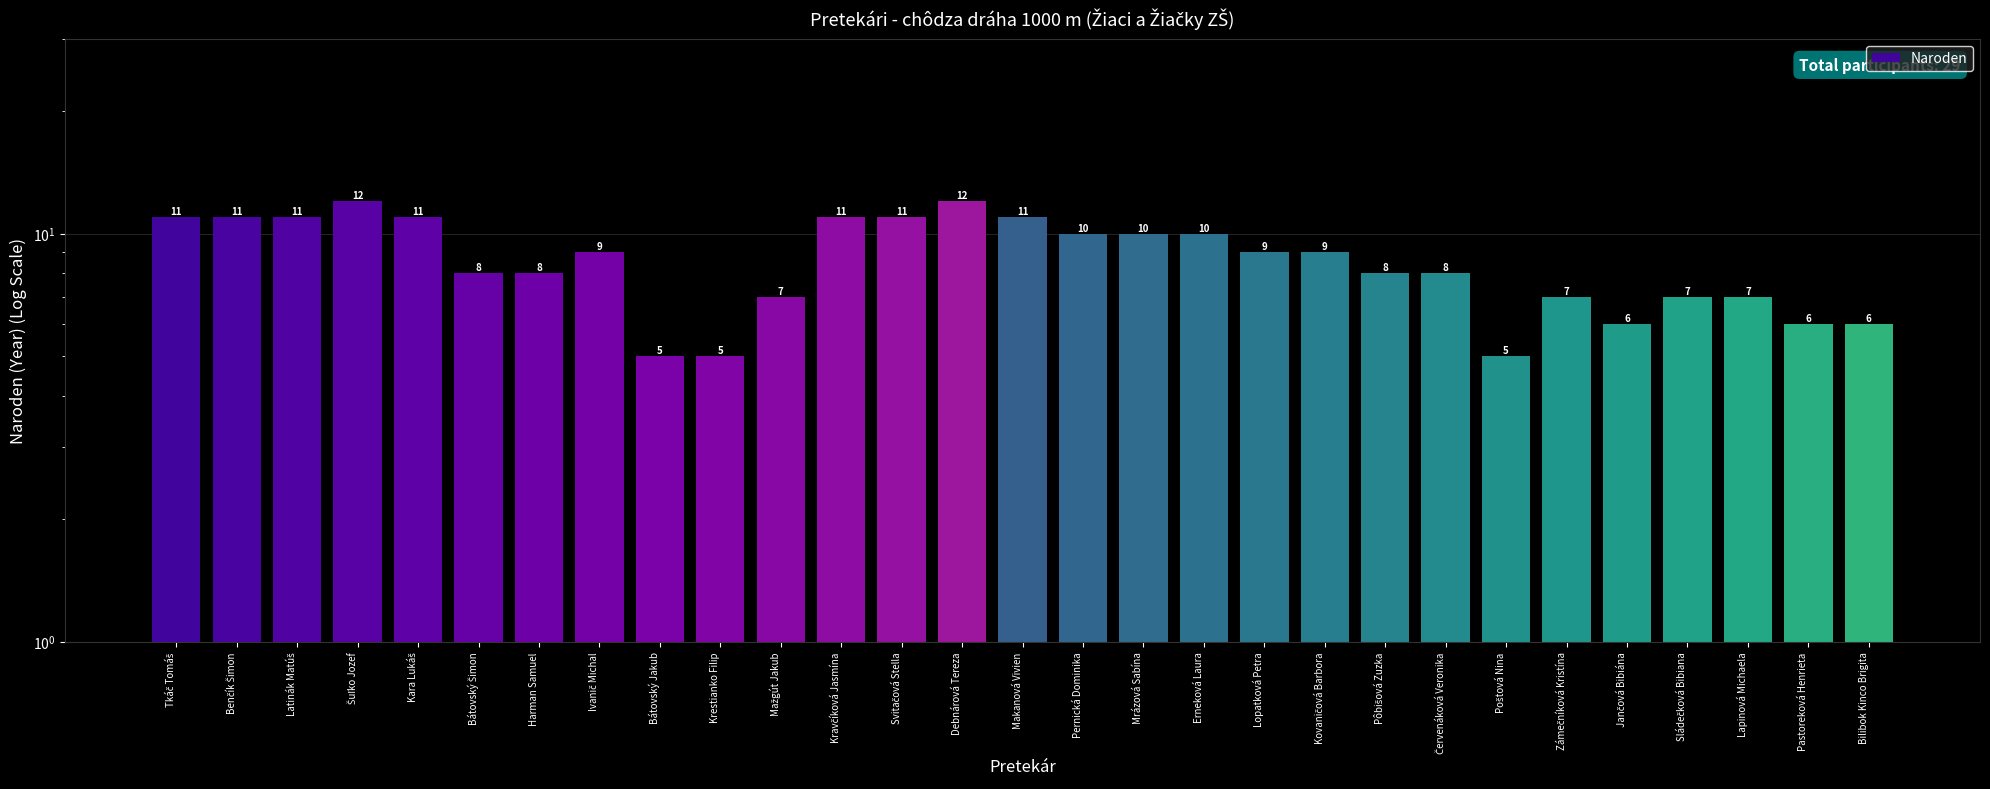

At which label does the data first exceed 9?

Tkáč Tomáš